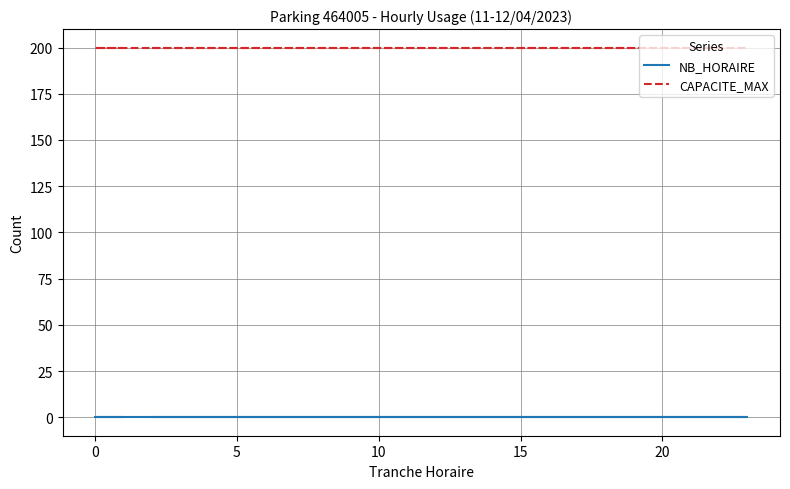

How many categories are shown in the chart?

24